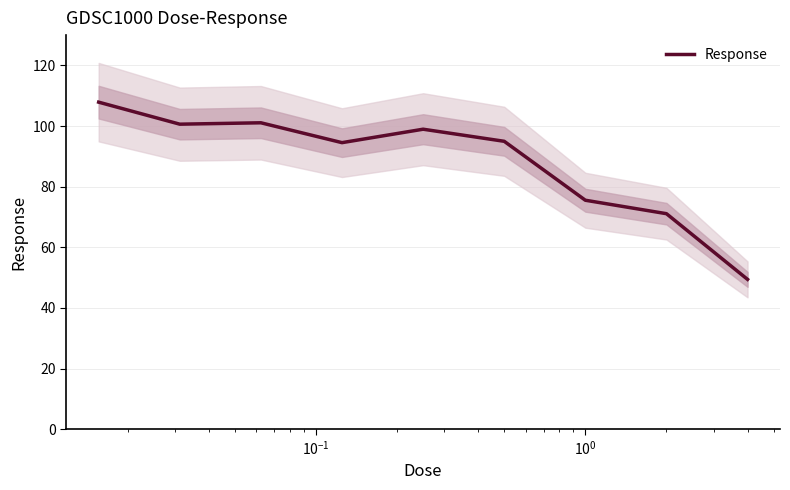

Reading right to left, what are all the values shown in this chart?

49.4	71.1	75.5	95.0	99.0	94.5	101.1	100.6	107.9